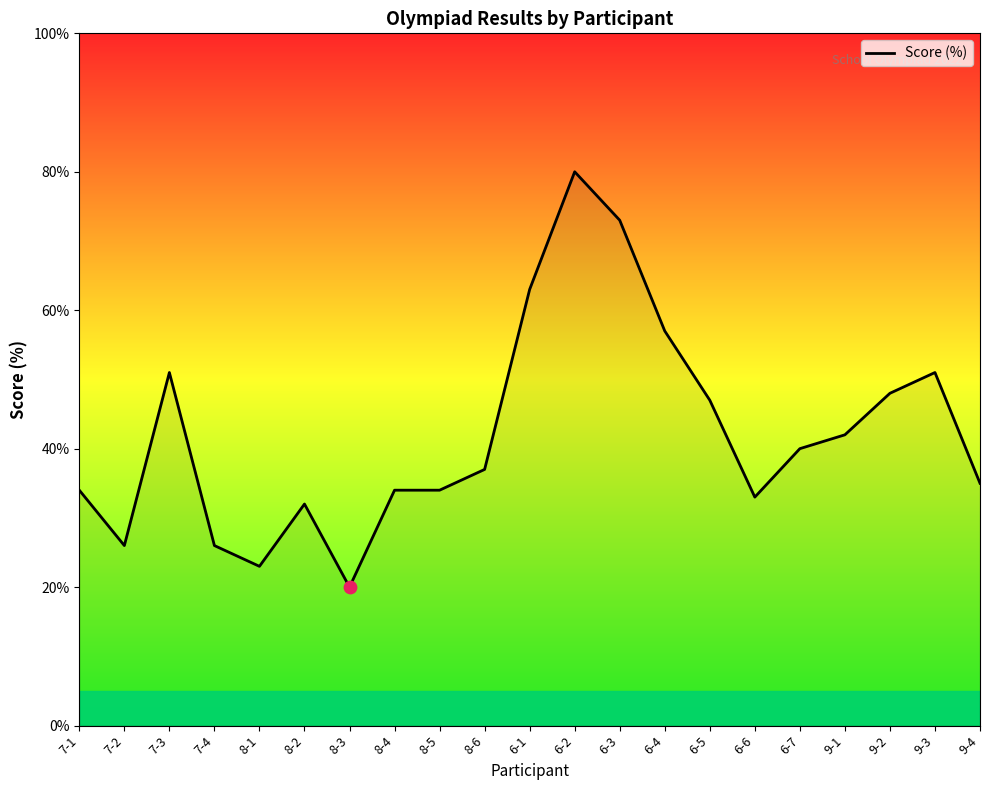

Approximately how many times larger is the value at 6-3 compared to 7-2?

2.8